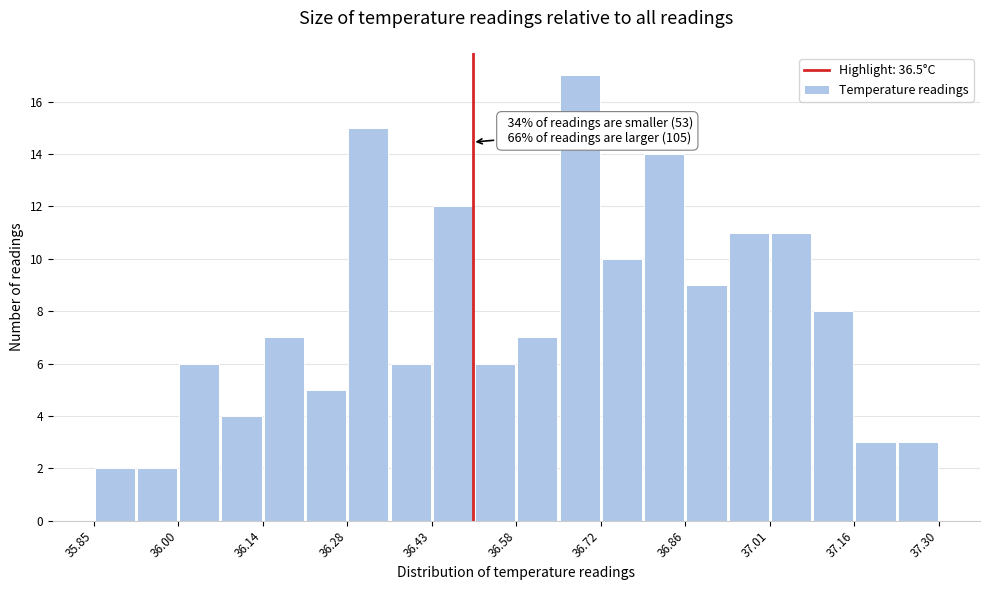

Read against the x-axis, roughly where is the centre of the tallest bar?

36.68